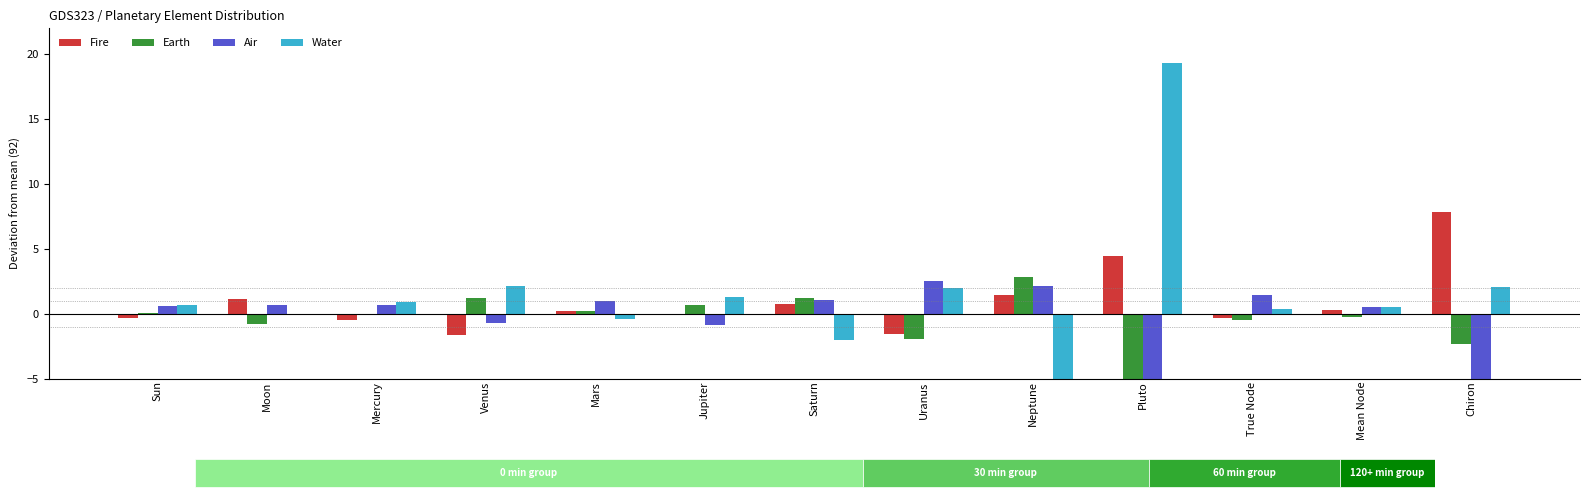

The value of Fire at Saturn is 0.7. True or false?

True